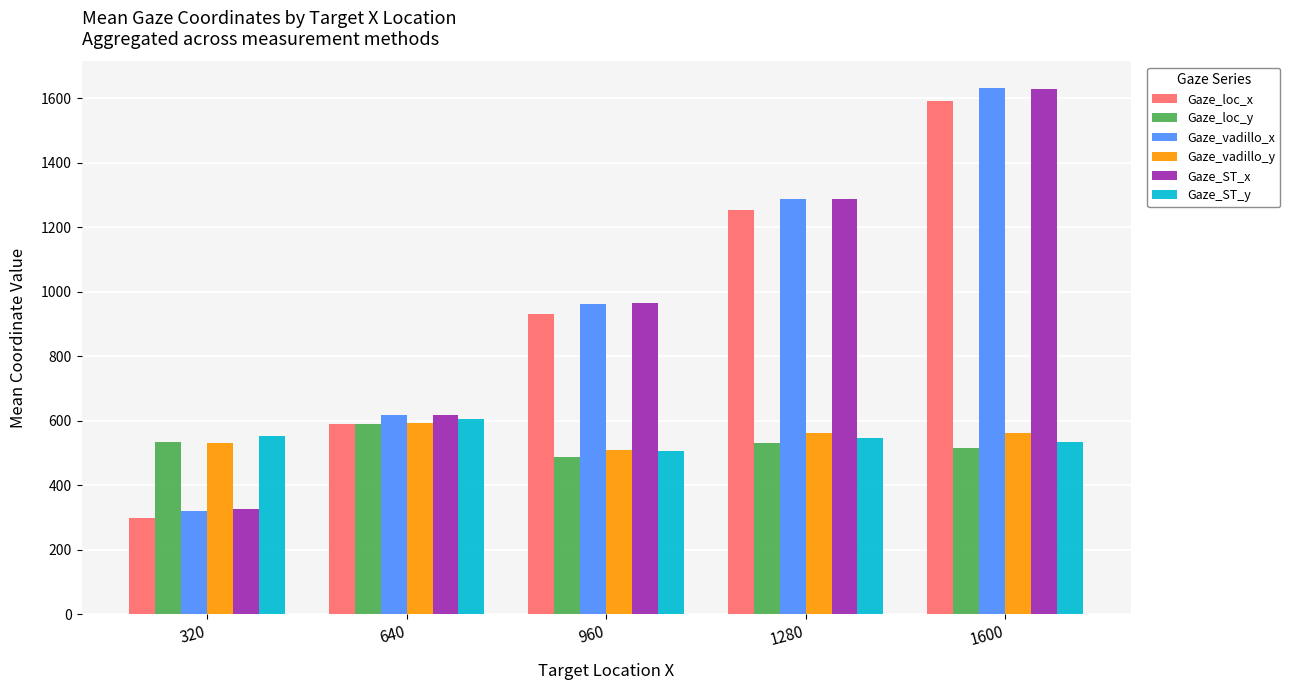

What is the greatest value displayed?

1633.1